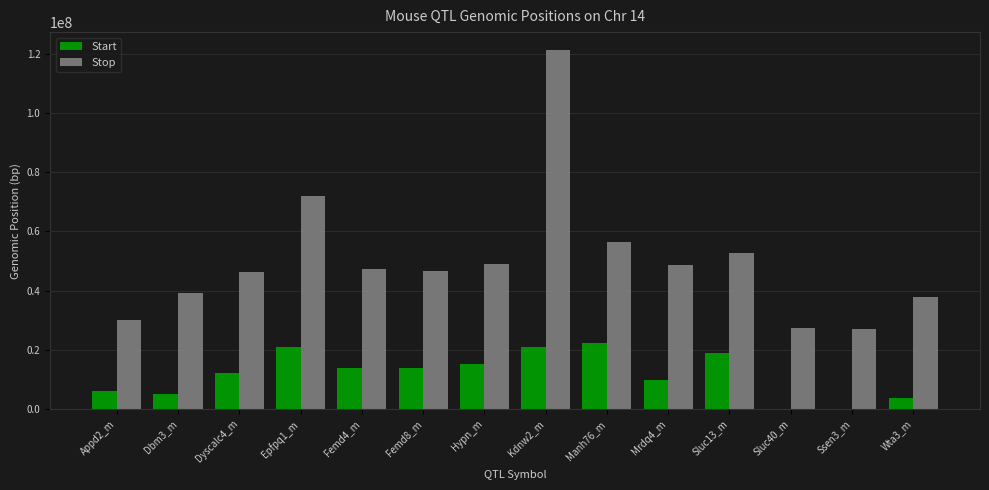

How many categories are shown in the chart?

14